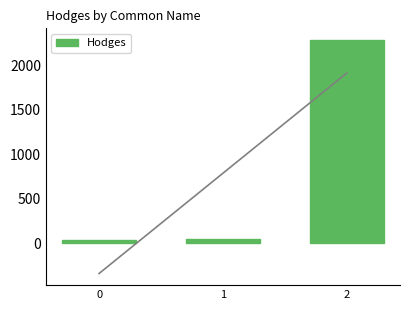

The chart shows a value of 2288.0 at 2. True or false?

True